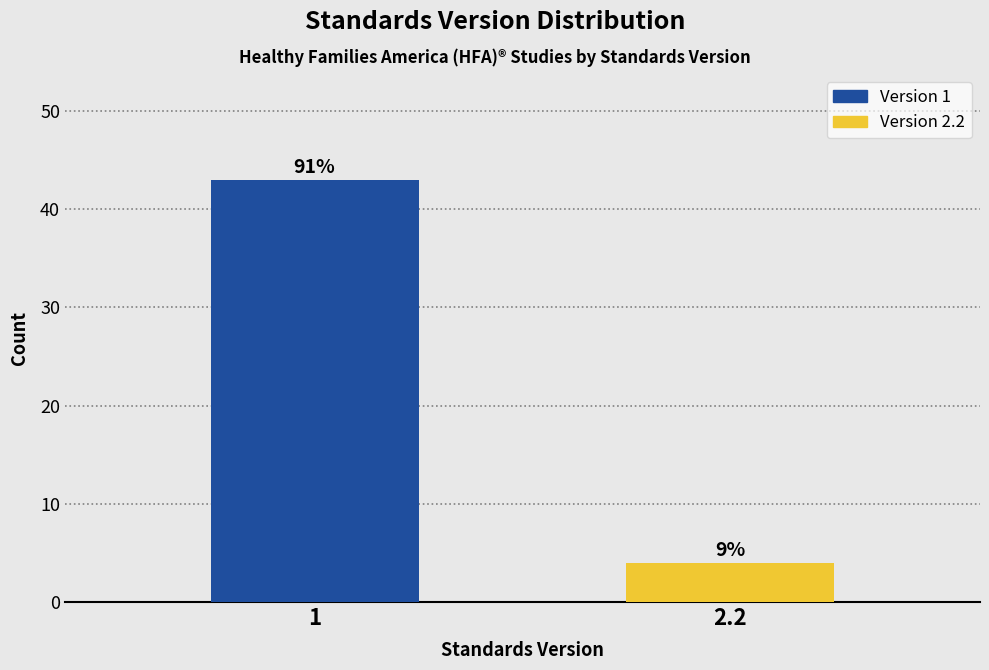

How many bars are there in total?

2